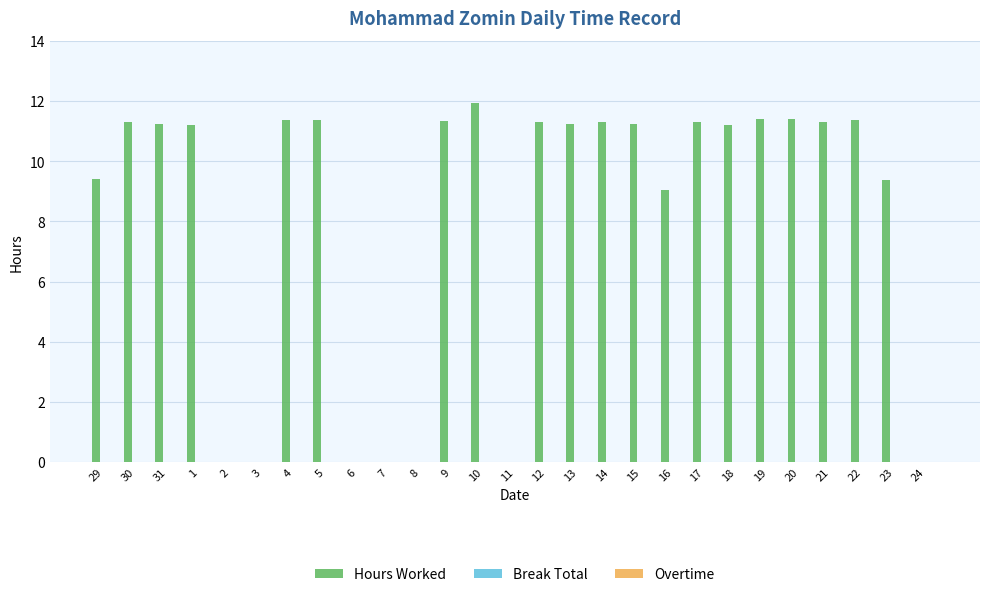

True or false: the data shows 9.1 at 16.

True